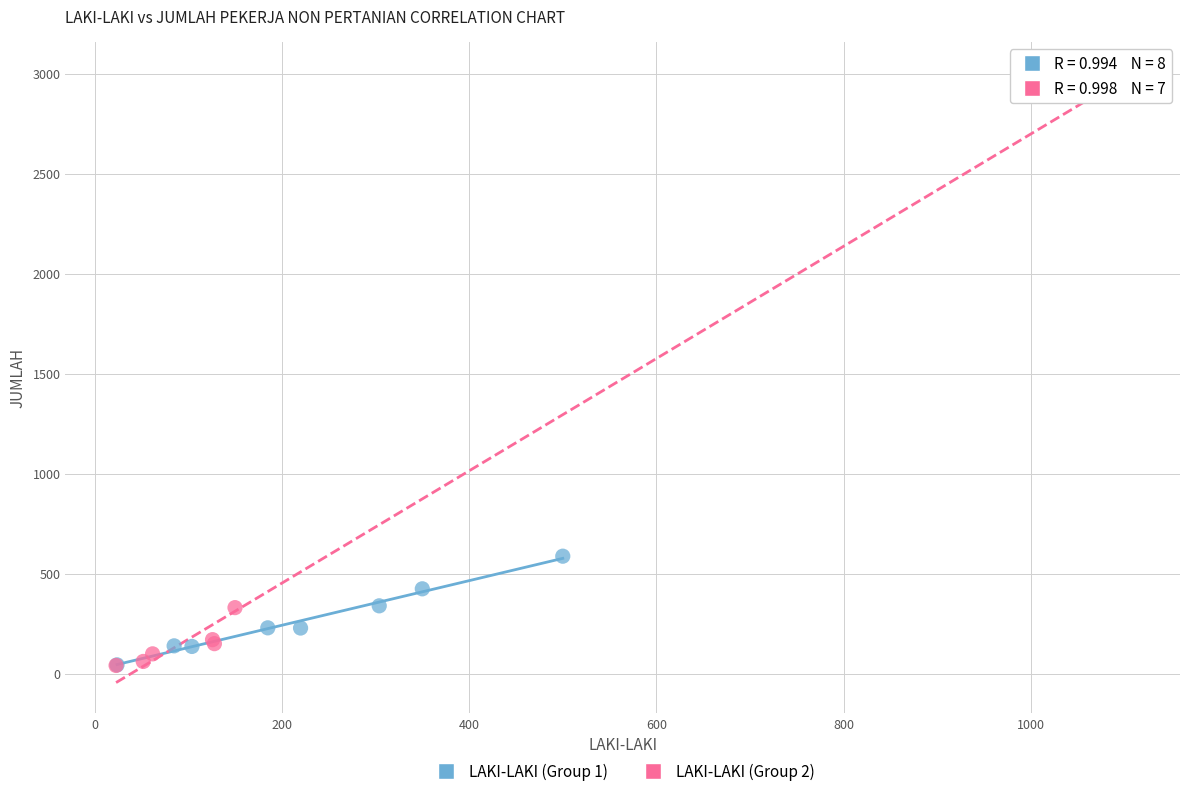

Which series contains the highest Y value?

LAKI-LAKI (Group 2)